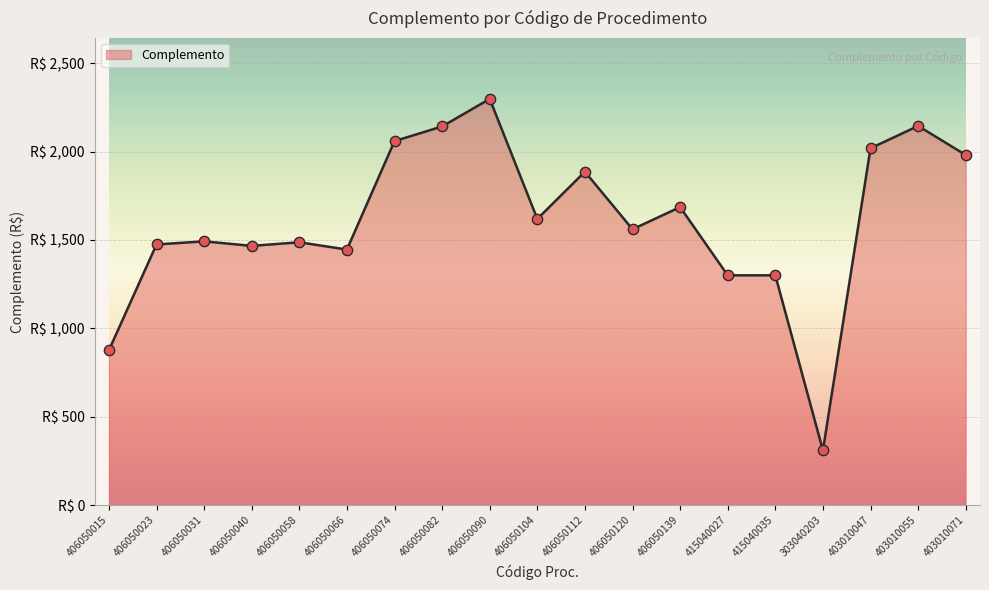

What is the change in value from 406050090 to 415040027?

-997.7